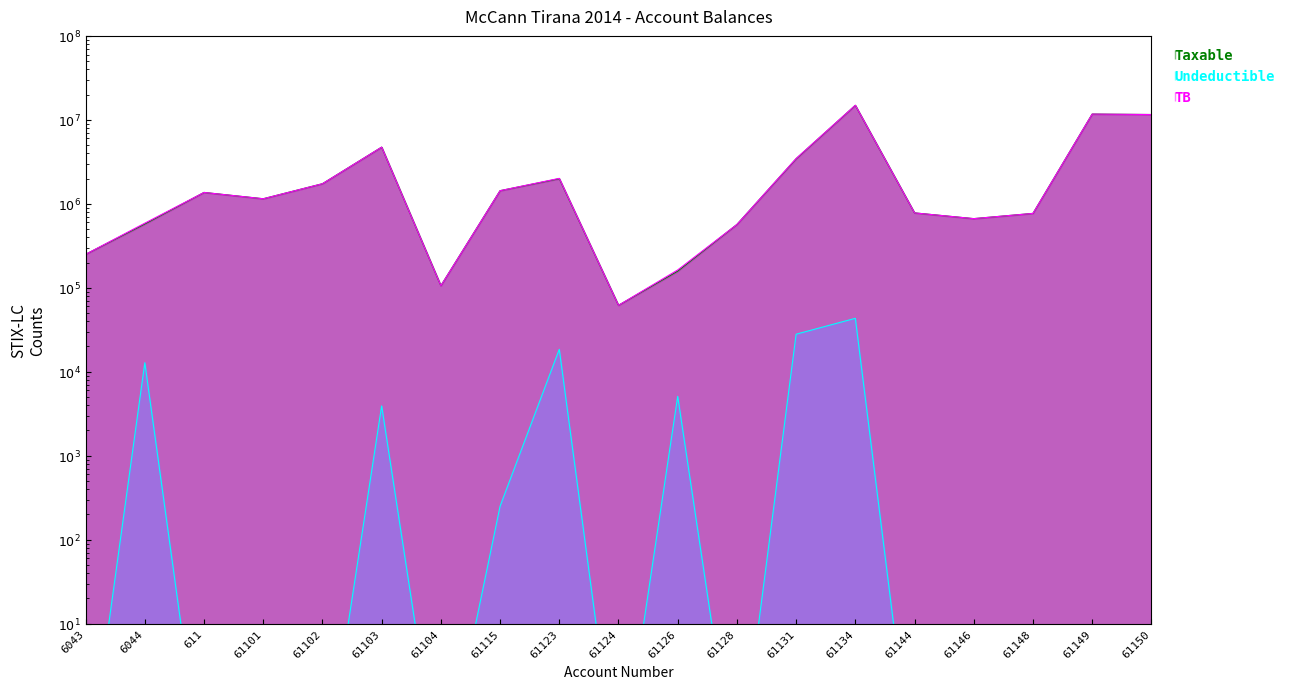

Where is the first local minimum for TB?

61101